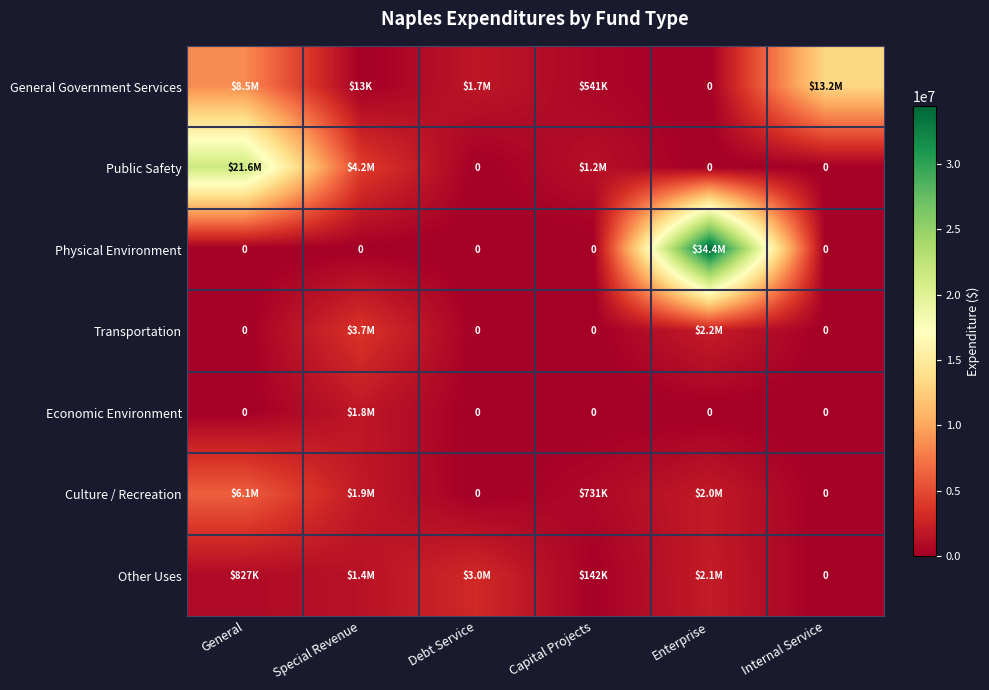

The value of General Government Services at Internal Service is 13236983. True or false?

True